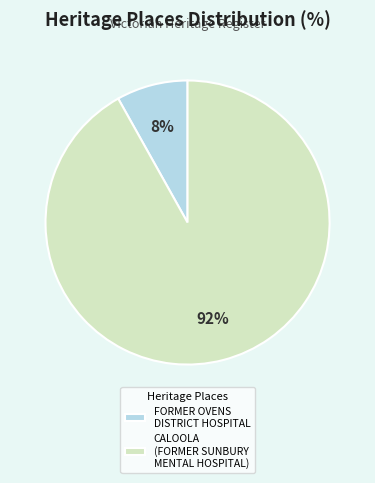

Between FORMER OVENS DISTRICT HOSPITAL and CALOOLA (FORMER SUNBURY MENTAL HOSPITAL), which is larger?

CALOOLA (FORMER SUNBURY MENTAL HOSPITAL)